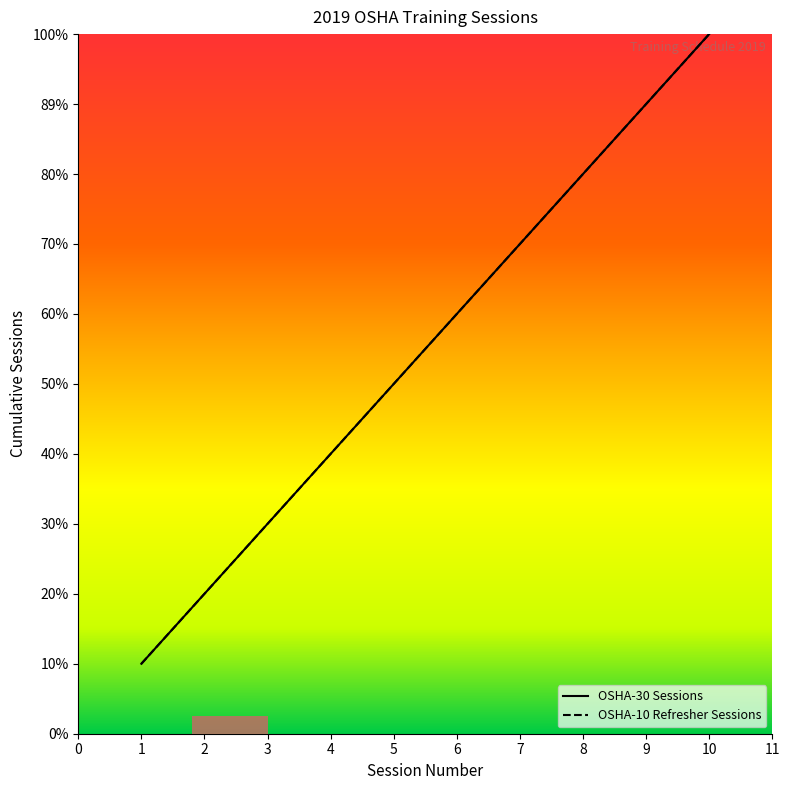

The value of OSHA-30 Sessions at 1 is 2.0. True or false?

False